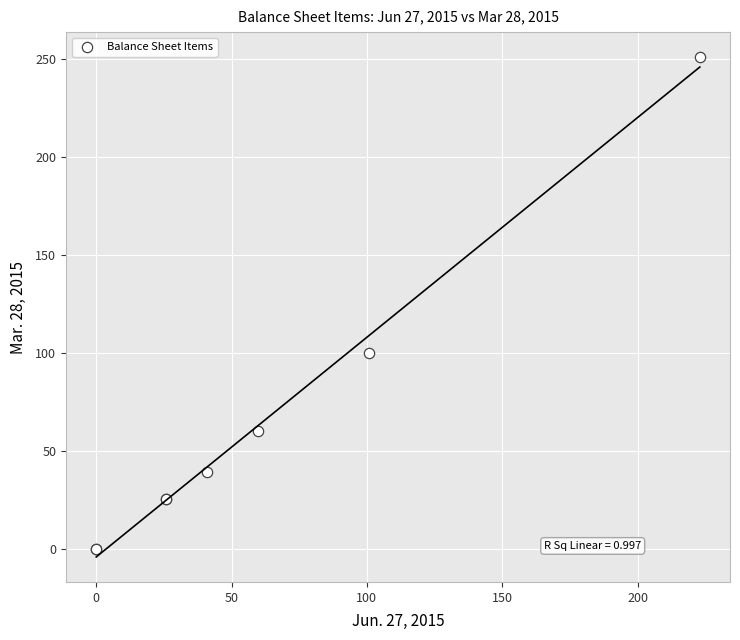

What Y value in the scatter plot is closest to 125?

100.0